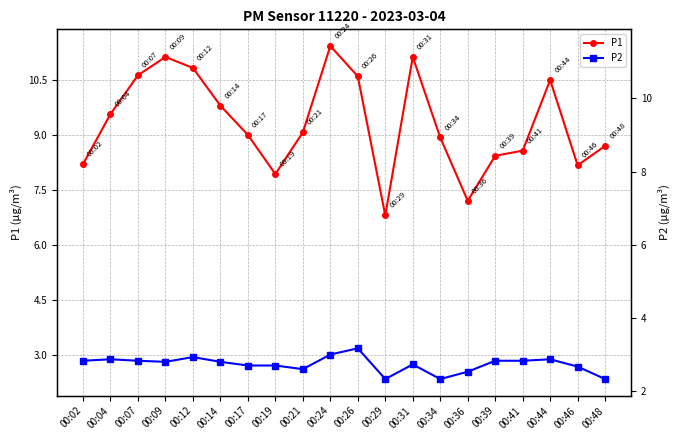

Reading left to right, transcribe all the data shown in this chart.

P1: 8.2	9.6	10.6	11.1	10.8	9.8	9.0	7.9	9.1	11.4	10.6	6.8	11.1	8.9	7.2	8.4	8.6	10.5	8.2	8.7
P2: 2.8	2.9	2.8	2.8	2.9	2.8	2.7	2.7	2.6	3.0	3.2	2.3	2.7	2.3	2.5	2.8	2.8	2.9	2.7	2.3